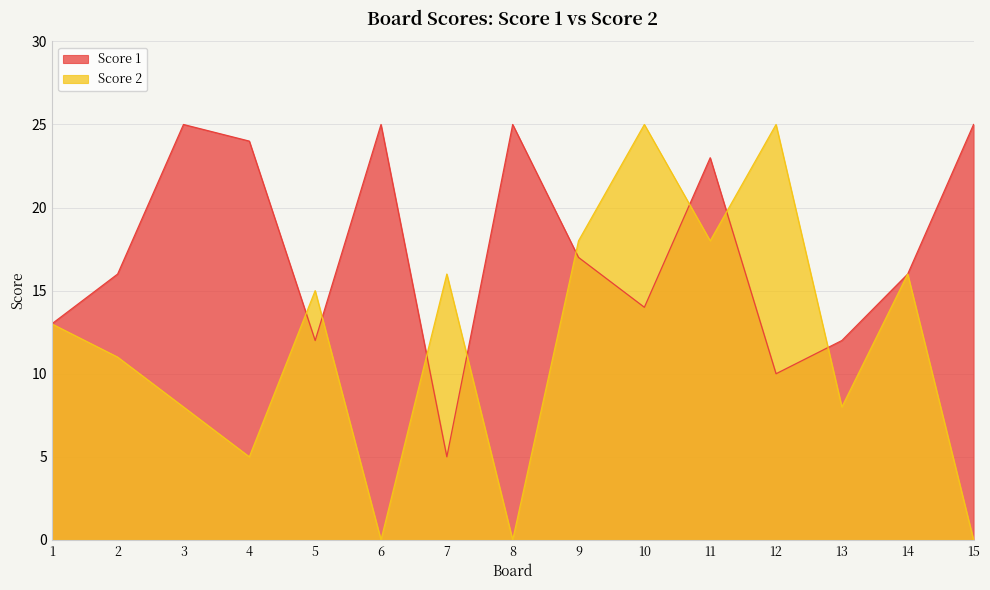

Which category has the lowest value across all series?

6